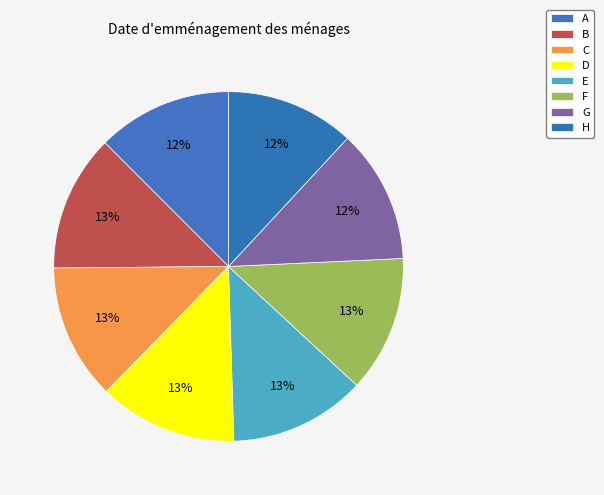

What is the smallest slice in the pie chart?

H